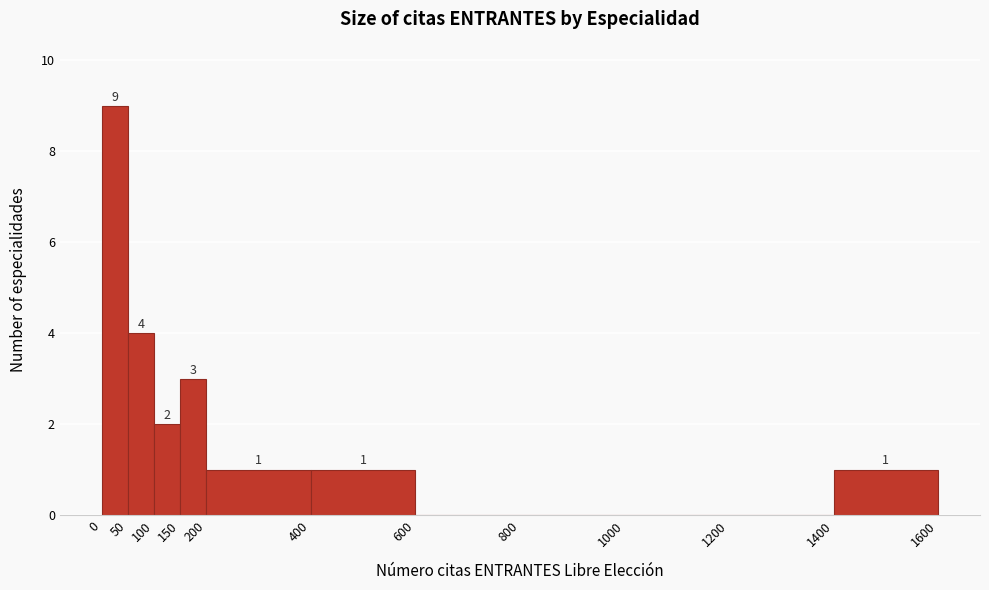

Which range on the x-axis has the tallest bar?

0 to 50